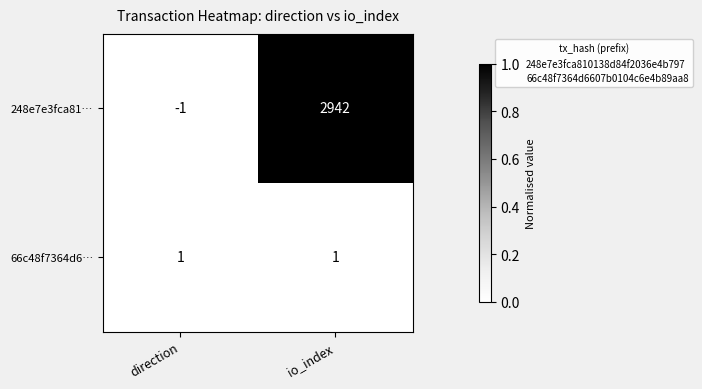

Rank the series by their average value, from highest to lowest.

248e7e3fca81…, 66c48f7364d6…